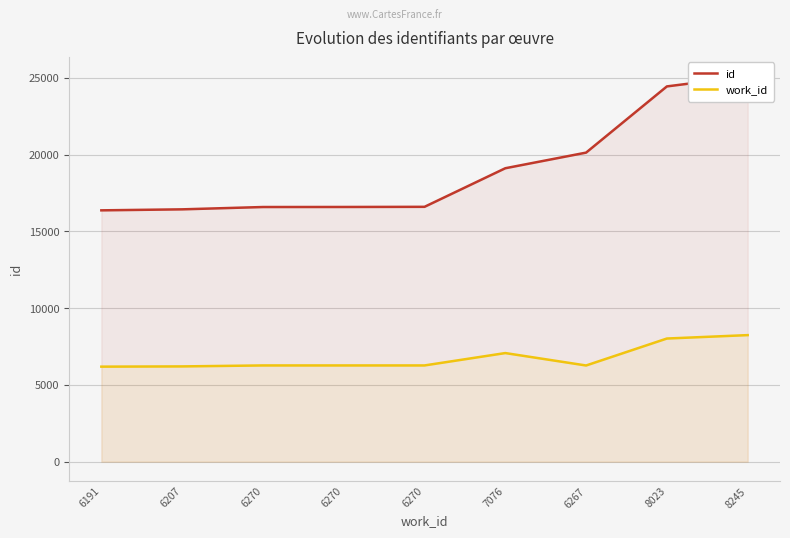

True or false: work_id and id intersect in this chart.

False